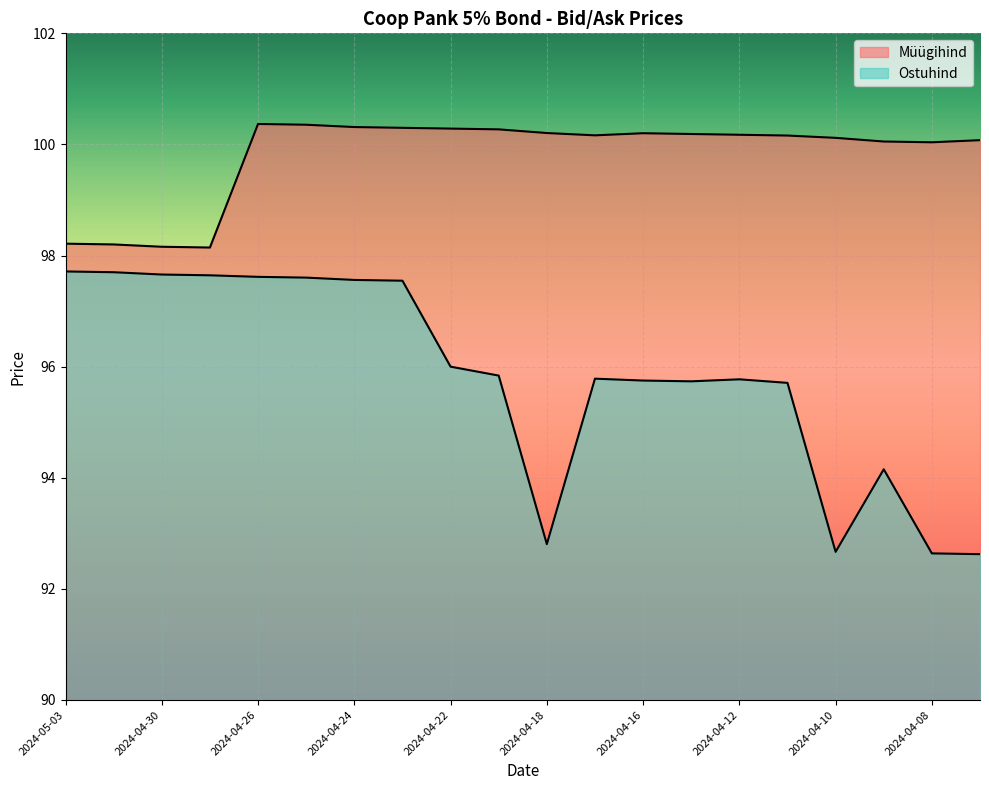

Reading left to right, what are all the values shown in this chart?

Müügihind: 2024-05-03=98.2	2024-05-02=98.2	2024-04-30=98.2	2024-04-29=98.1	2024-04-26=100.4	2024-04-25=100.4	2024-04-24=100.3	2024-04-23=100.3	2024-04-22=100.3	2024-04-19=100.3	2024-04-18=100.2	2024-04-17=100.2	2024-04-16=100.2	2024-04-15=100.2	2024-04-12=100.2	2024-04-11=100.2	2024-04-10=100.1	2024-04-09=100.1	2024-04-08=100.0	2024-04-05=100.1
Ostuhind: 2024-05-03=97.7	2024-05-02=97.7	2024-04-30=97.7	2024-04-29=97.6	2024-04-26=97.6	2024-04-25=97.6	2024-04-24=97.6	2024-04-23=97.5	2024-04-22=96.0	2024-04-19=95.8	2024-04-18=92.8	2024-04-17=95.8	2024-04-16=95.8	2024-04-15=95.7	2024-04-12=95.8	2024-04-11=95.7	2024-04-10=92.7	2024-04-09=94.2	2024-04-08=92.6	2024-04-05=92.6